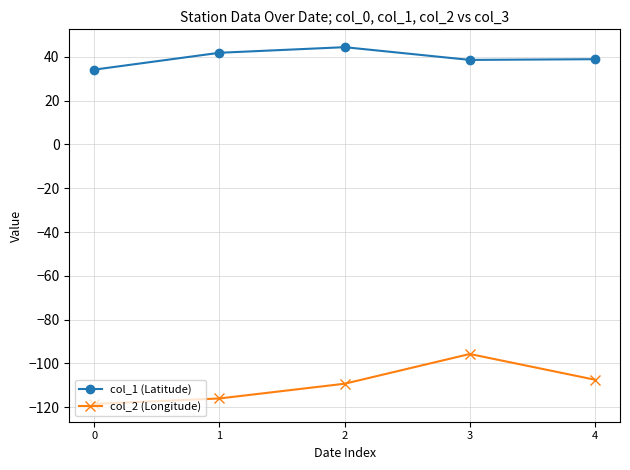

Count the number of data series in this chart.

2